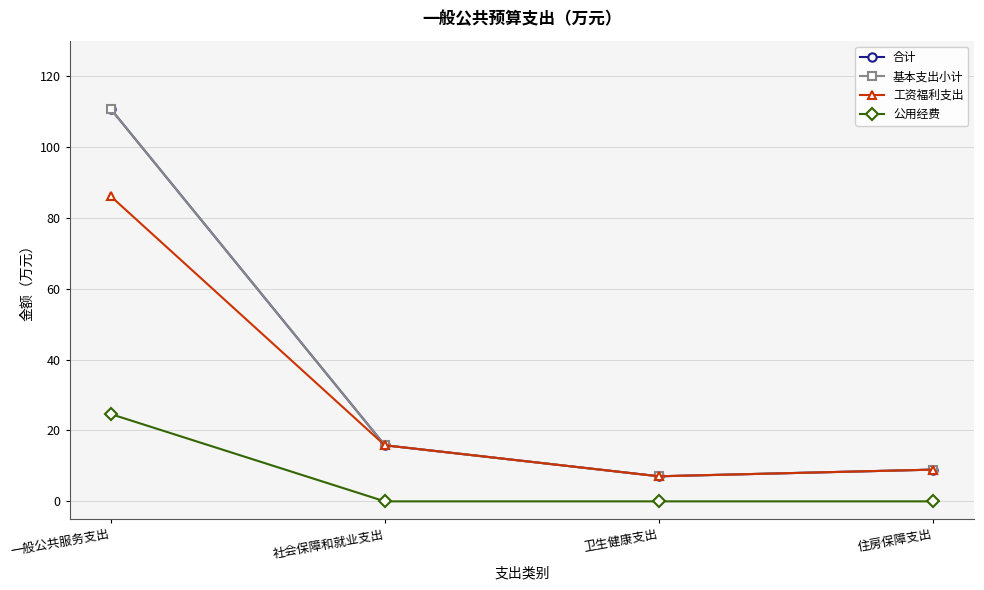

Is this an area chart (filled region under the line)?

No